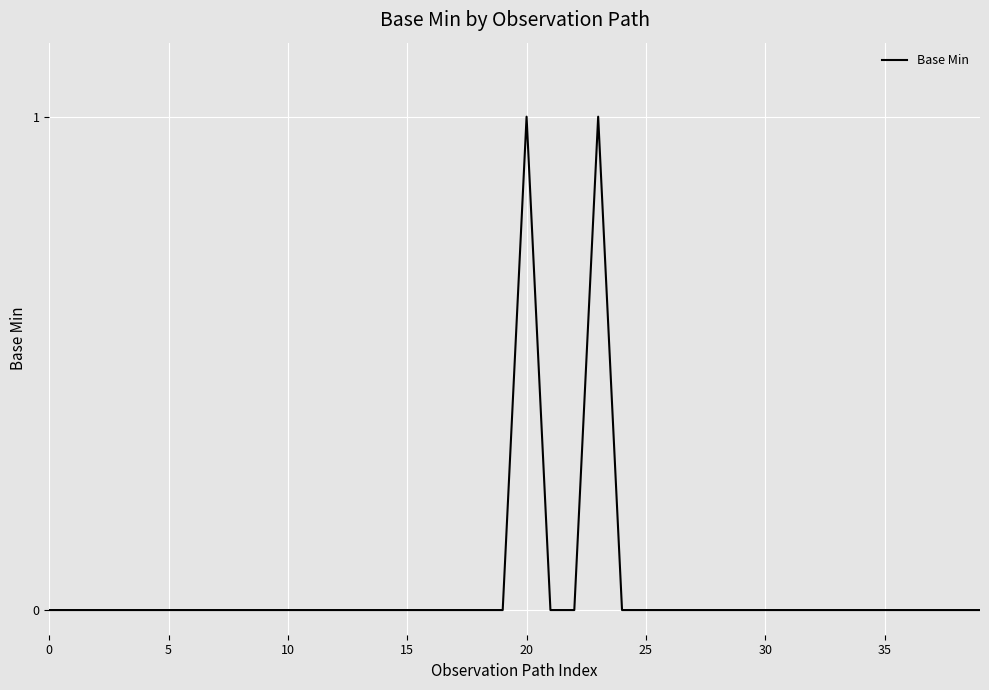

Is this an area chart (filled region under the line)?

No